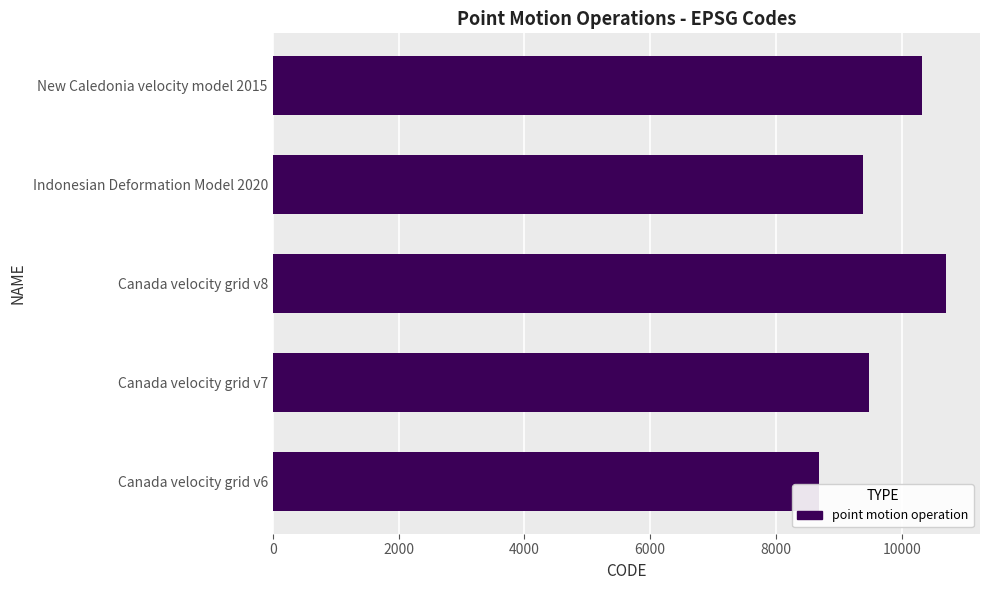

Between Canada velocity grid v7 and Canada velocity grid v8, which is larger?

Canada velocity grid v8